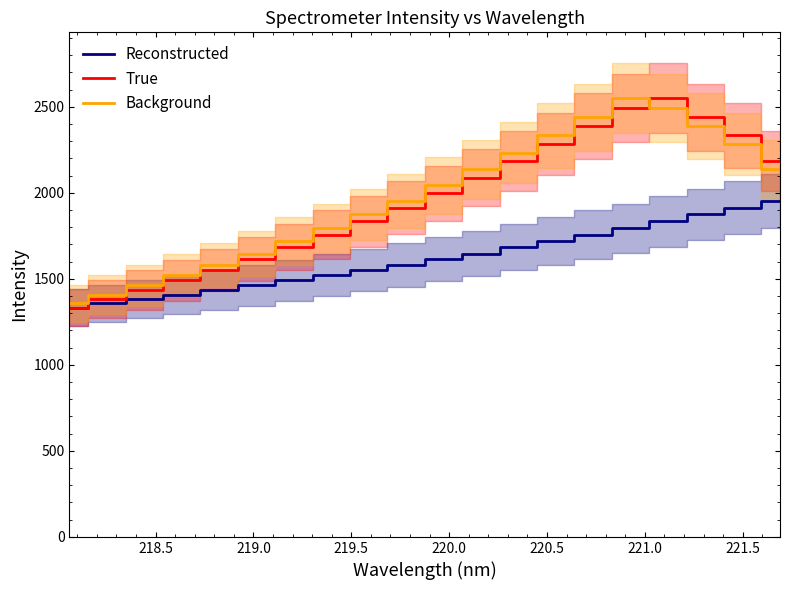

What is the minimum value for Background?

1356.9